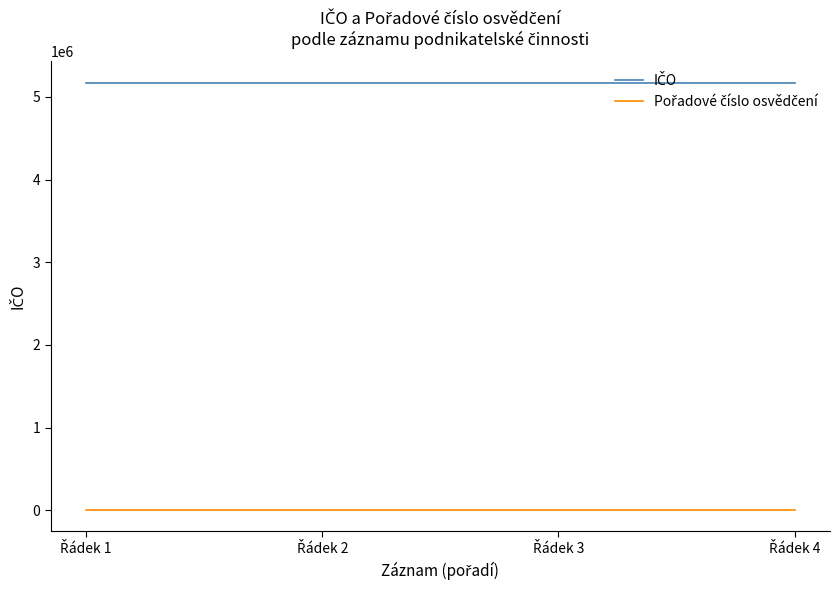

The IČO series shows 5169763 at Řádek 1. True or false?

True